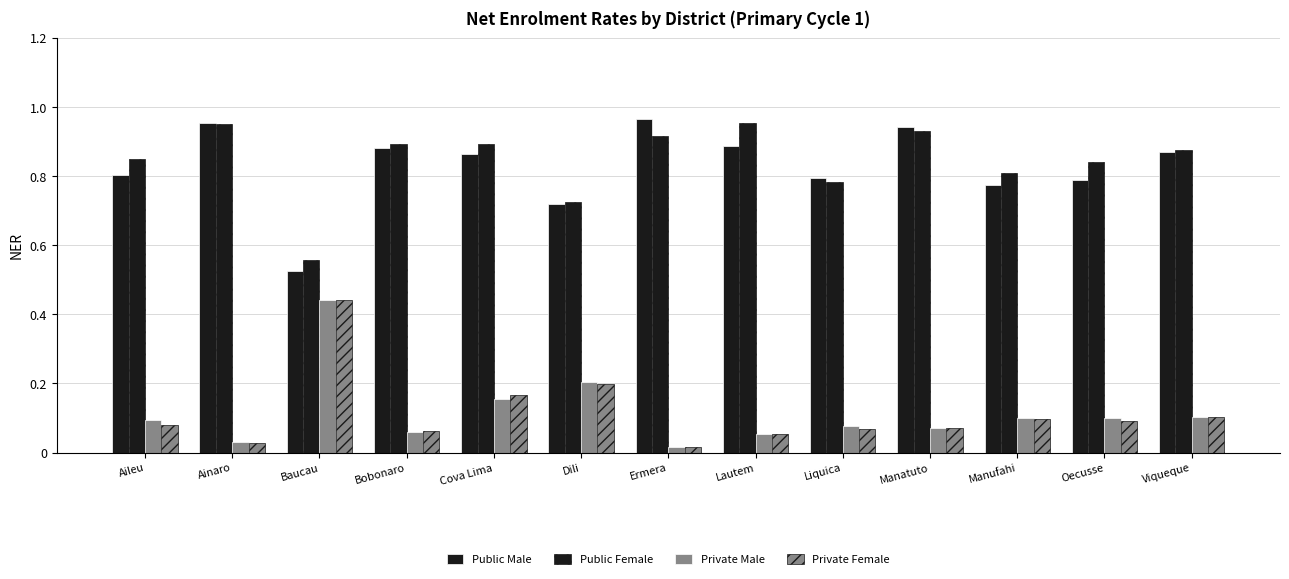

Does the chart contain any negative values?

No